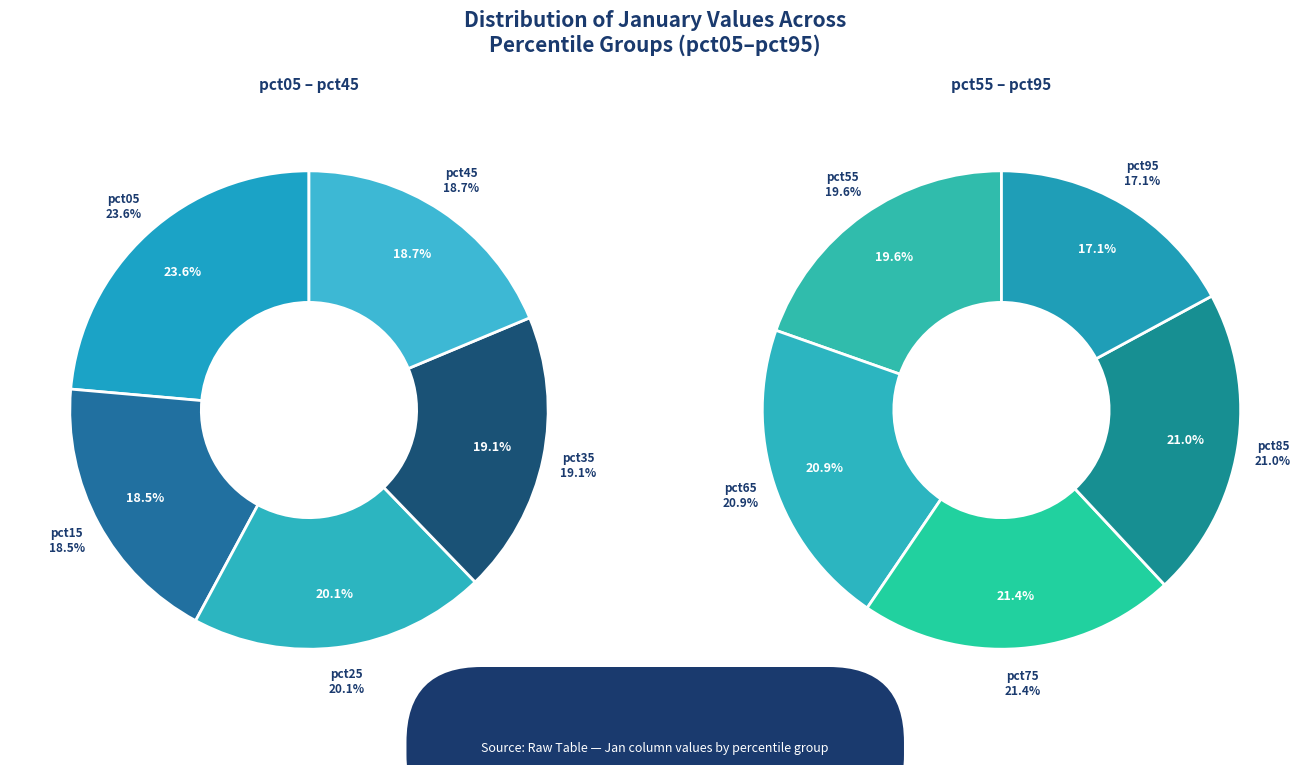

Rank the categories by value from lowest to highest.

pct95, pct15, pct45, pct35, pct55, pct25, pct65, pct85, pct75, pct05